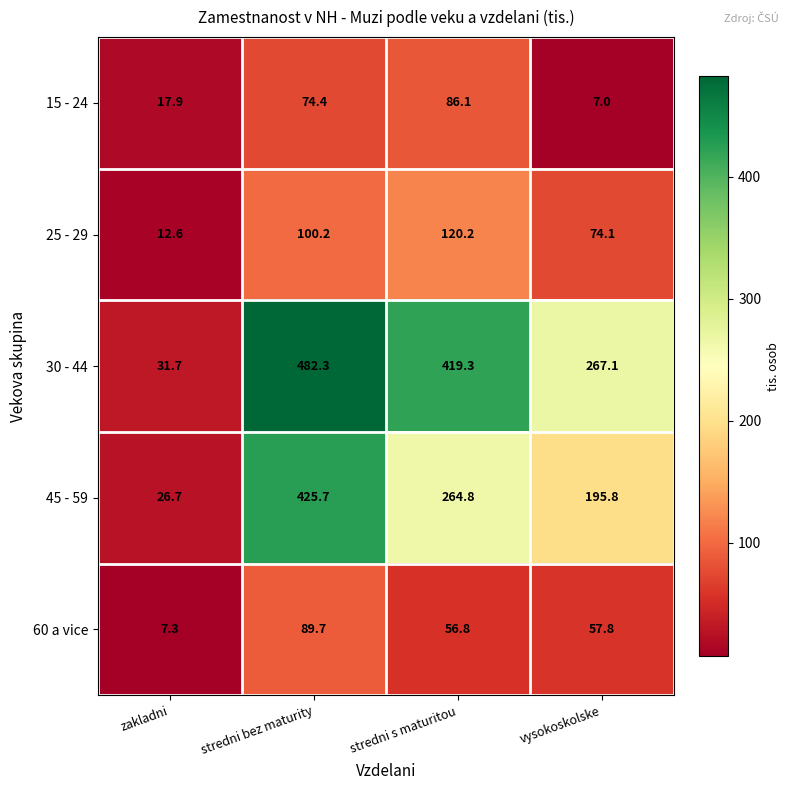

Between zakladni and stredni bez maturity, which series saw the biggest shift?

30 - 44